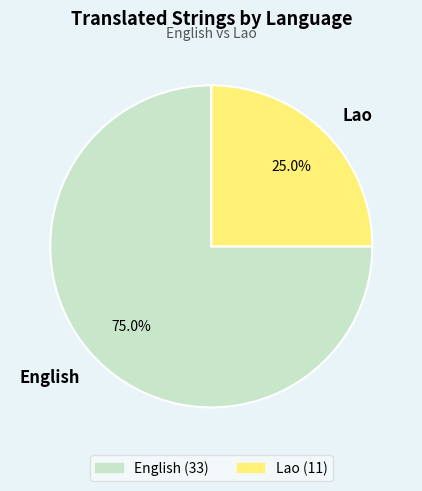

To the nearest percent, what portion does Lao represent?

25%